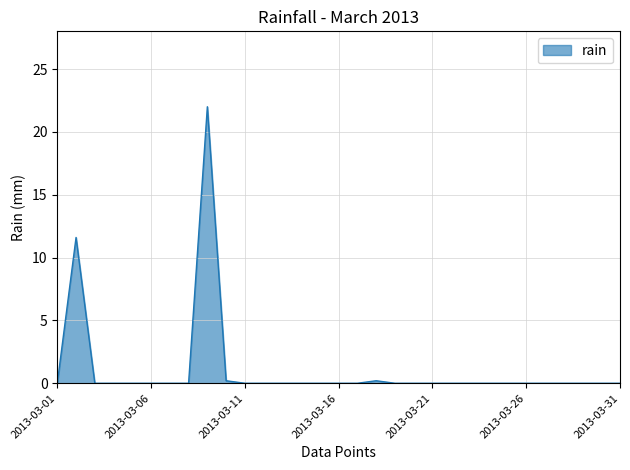

What is the maximum value shown in the chart?

22.0